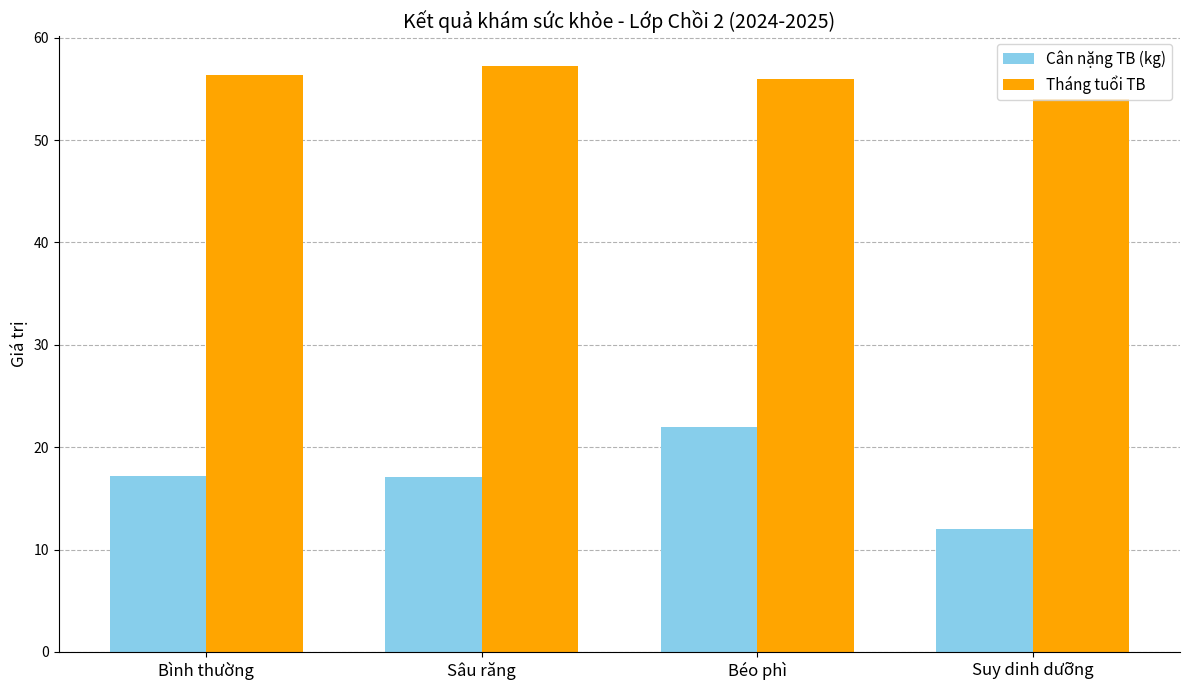

Which category has the highest value in the Tháng tuổi TB series?

Sâu răng